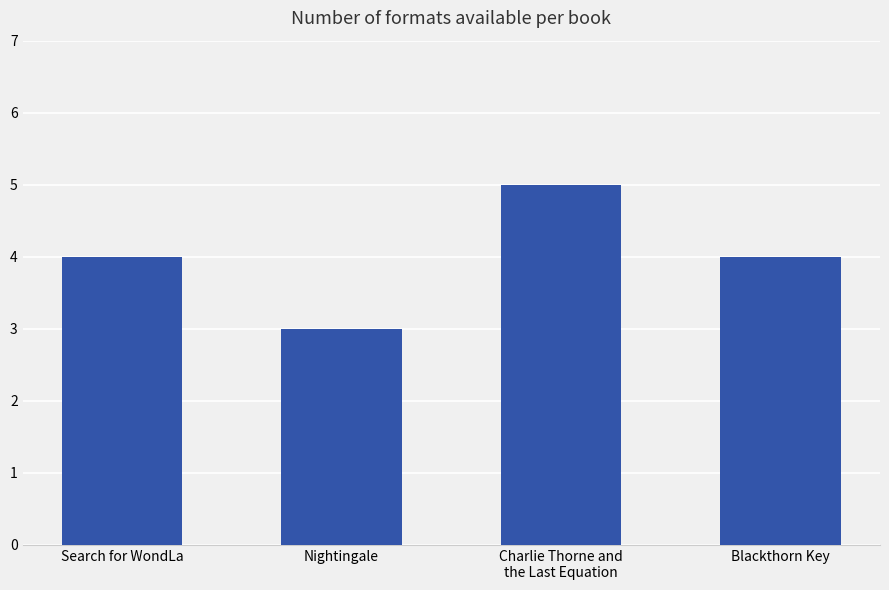

What is the average value?

4